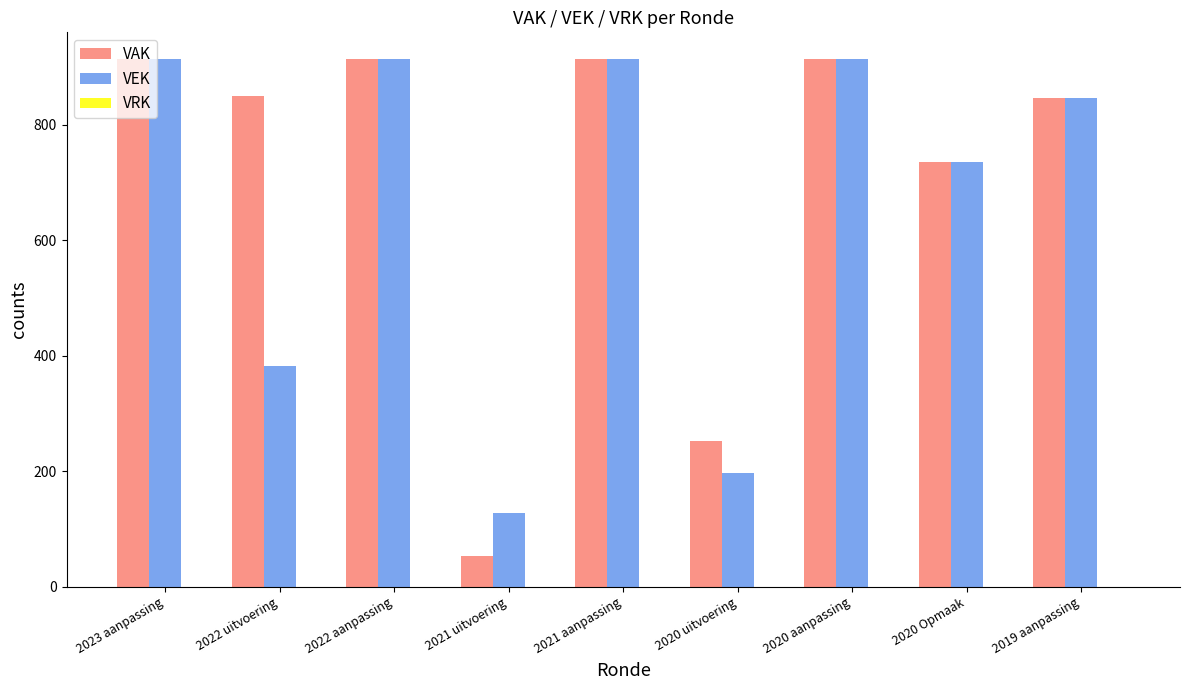

True or false: VEK has a value of 914 at 2021 aanpassing.

True